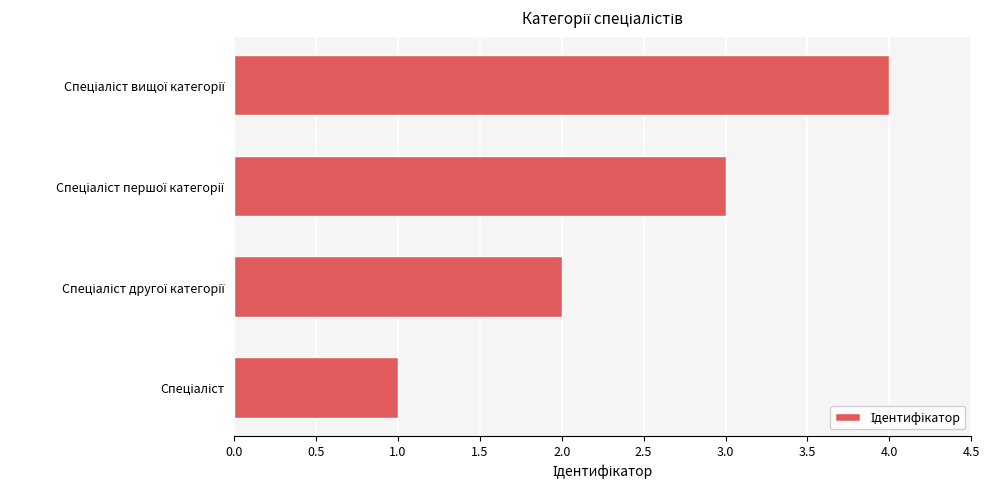

What is the sum of all values?

10